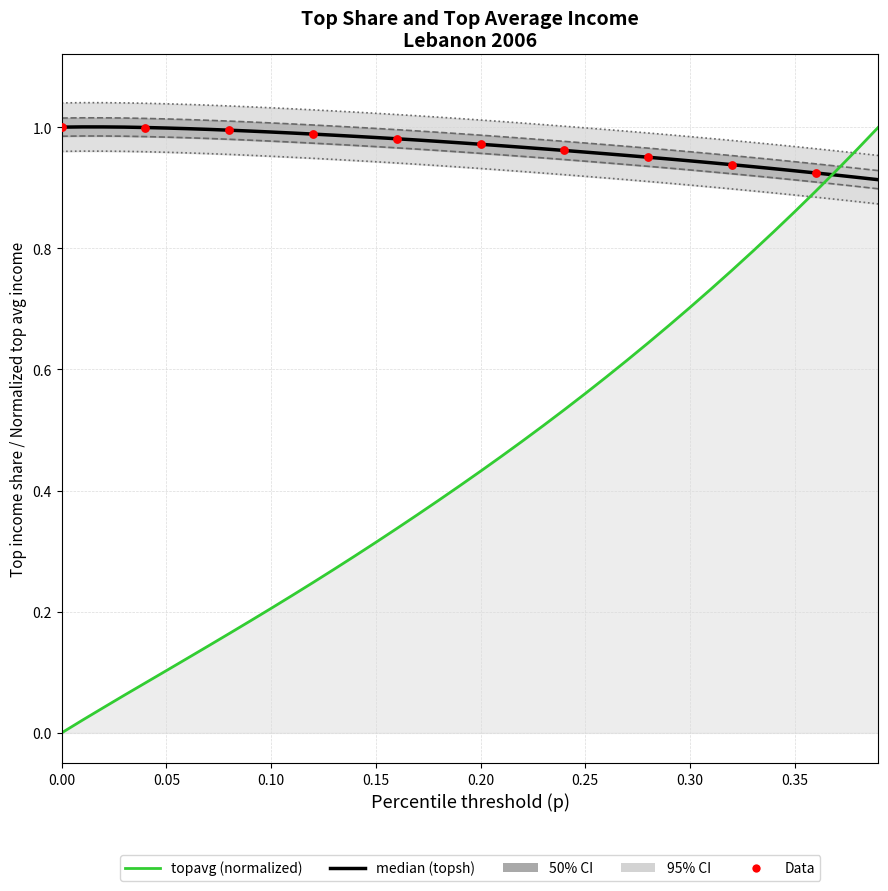

Which series reaches the maximum Y coordinate?

topavg